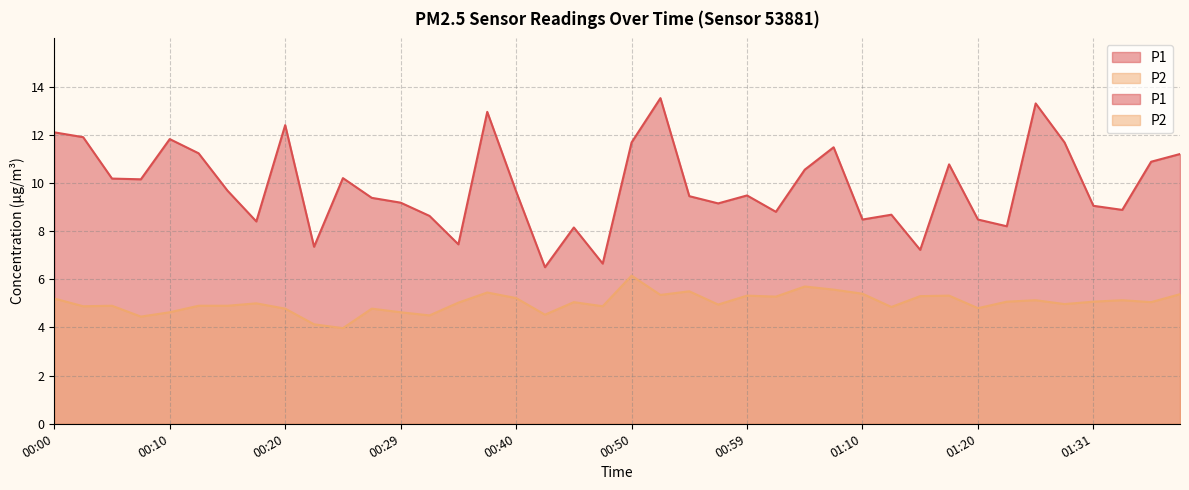

Between 00:35 and 01:22, which is larger?

01:22